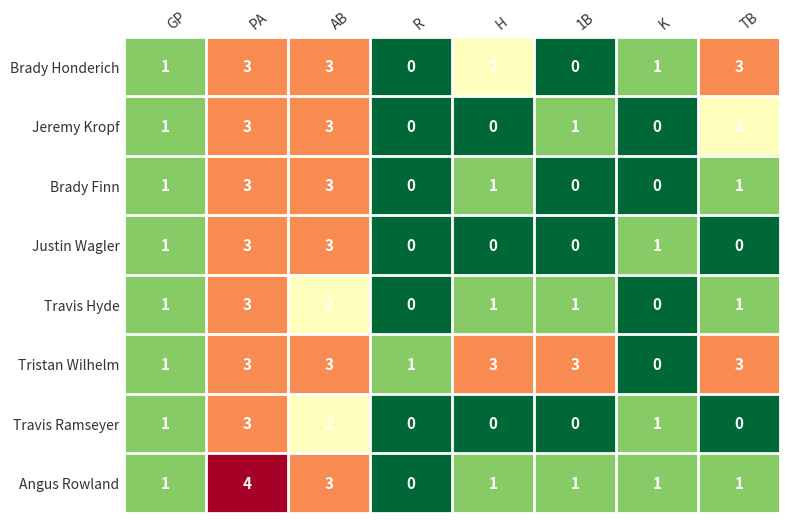

The value of Brady Finn at PA is 4. True or false?

False